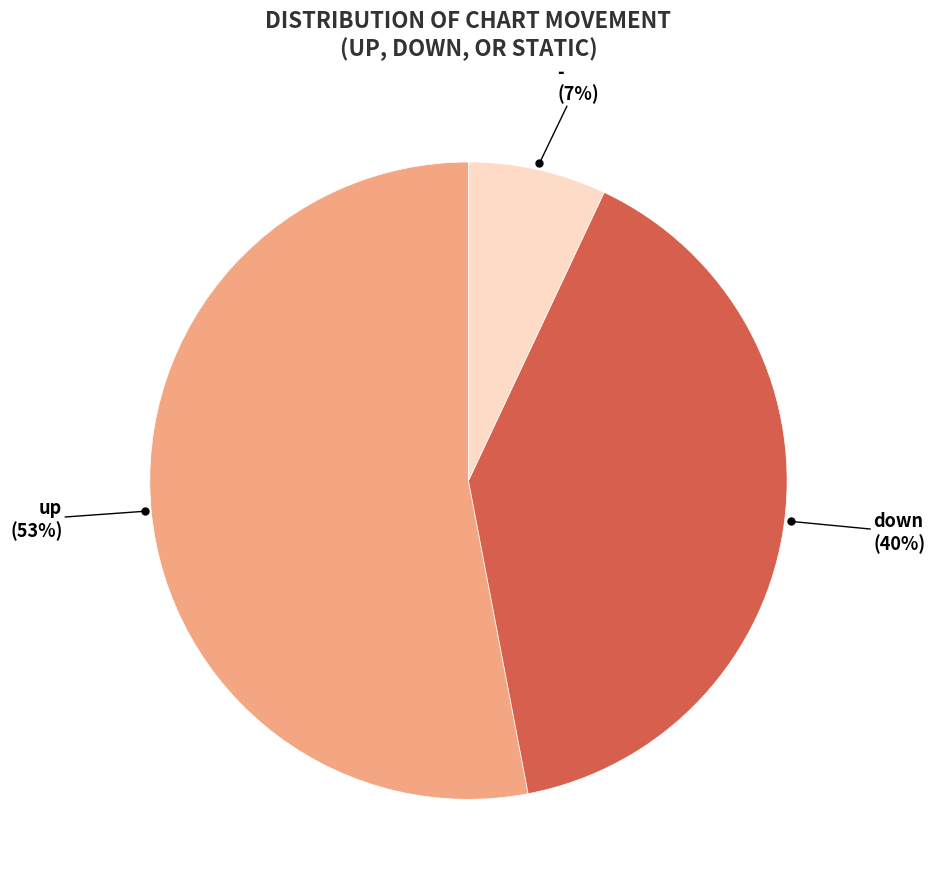

To the nearest percent, what is the average slice percentage?

33%